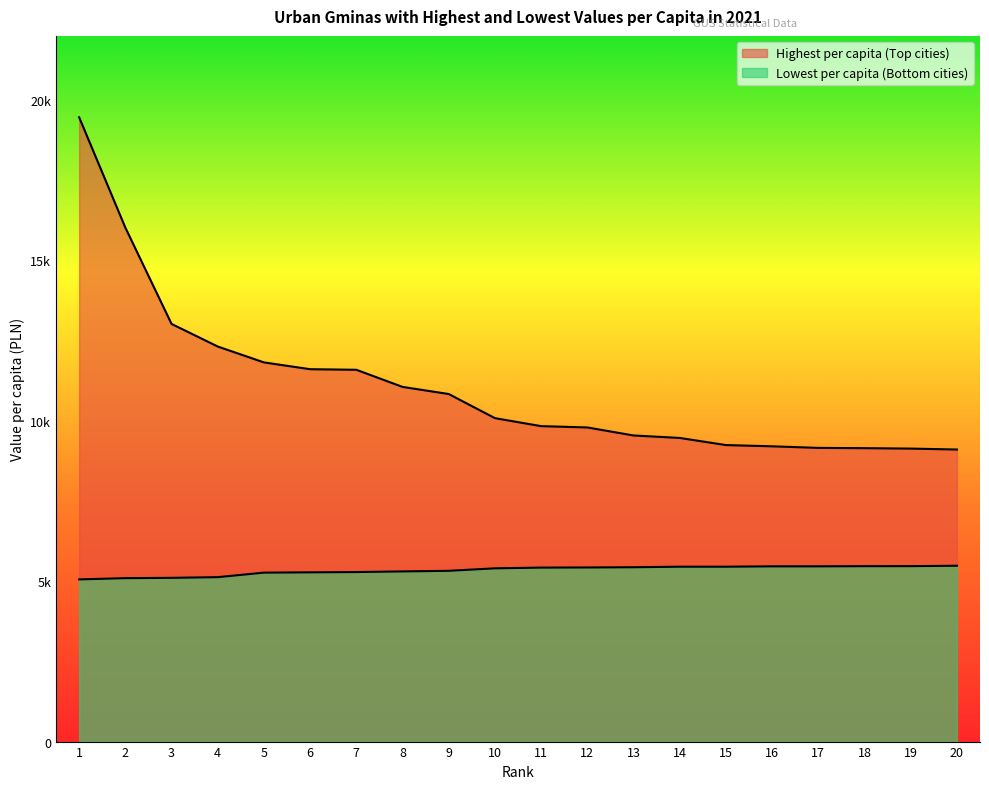

The Highest per capita (Top cities) series shows 11609 at 6. True or false?

True